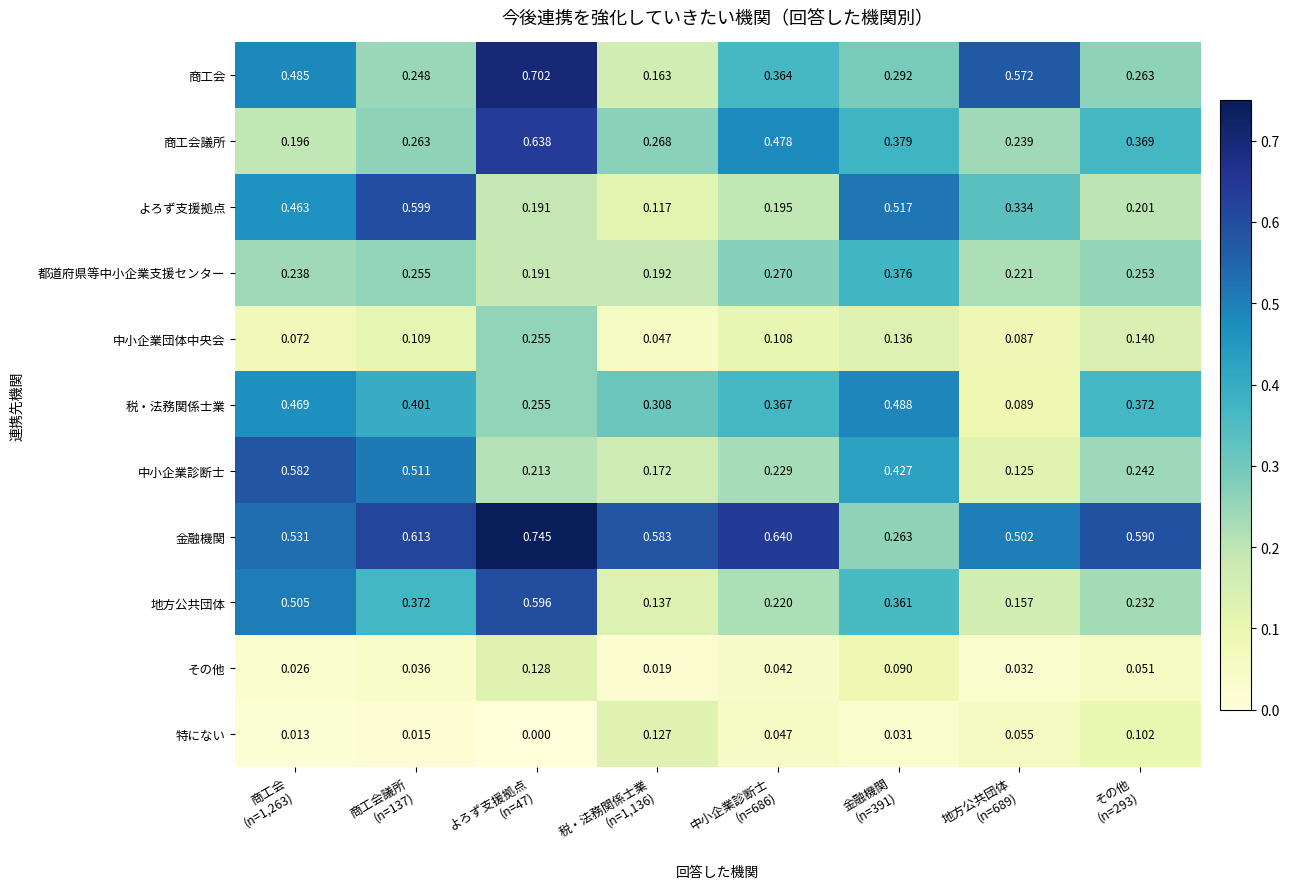

What is the total value across all series at よろず支援拠点
(n=47)?

3.9